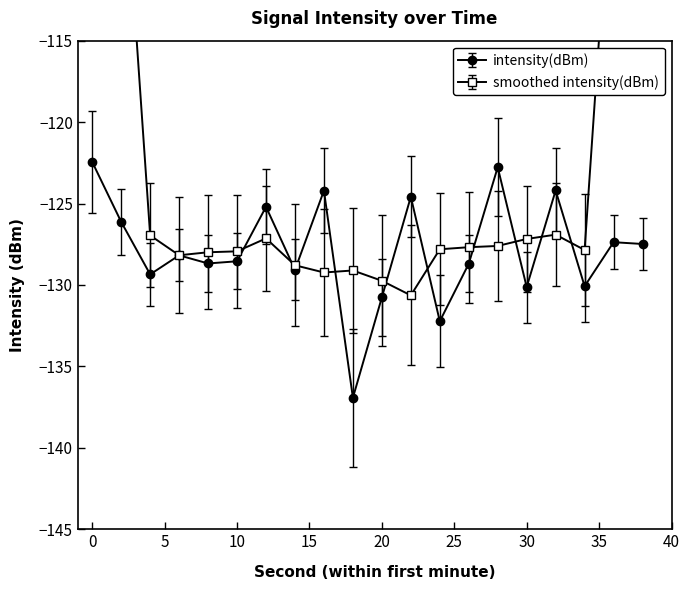

What is the sum of the values at 10 and 4?

-257.9